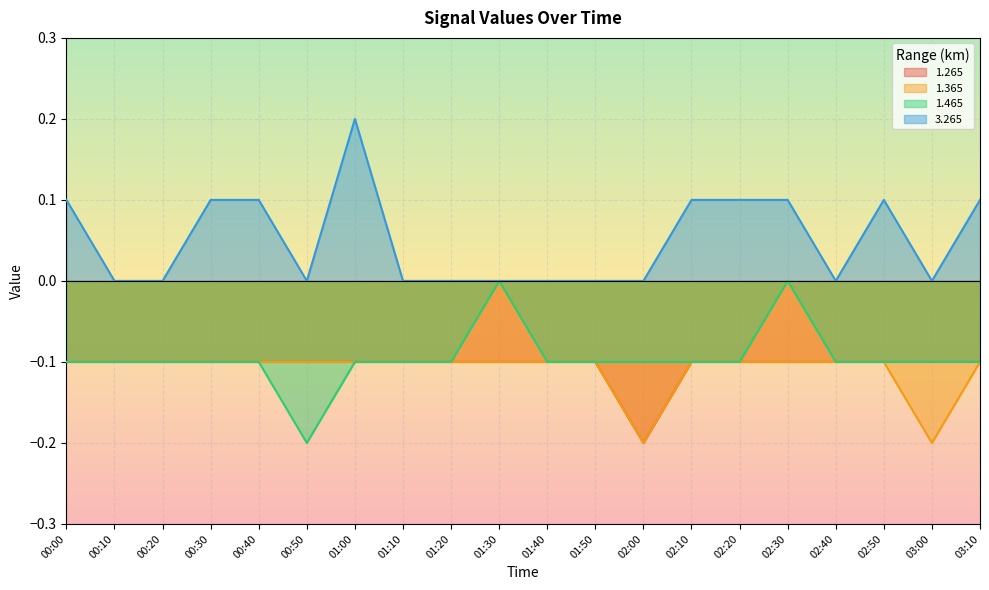

Is it true that 1.365 equals -0.1 at 00:20?

False